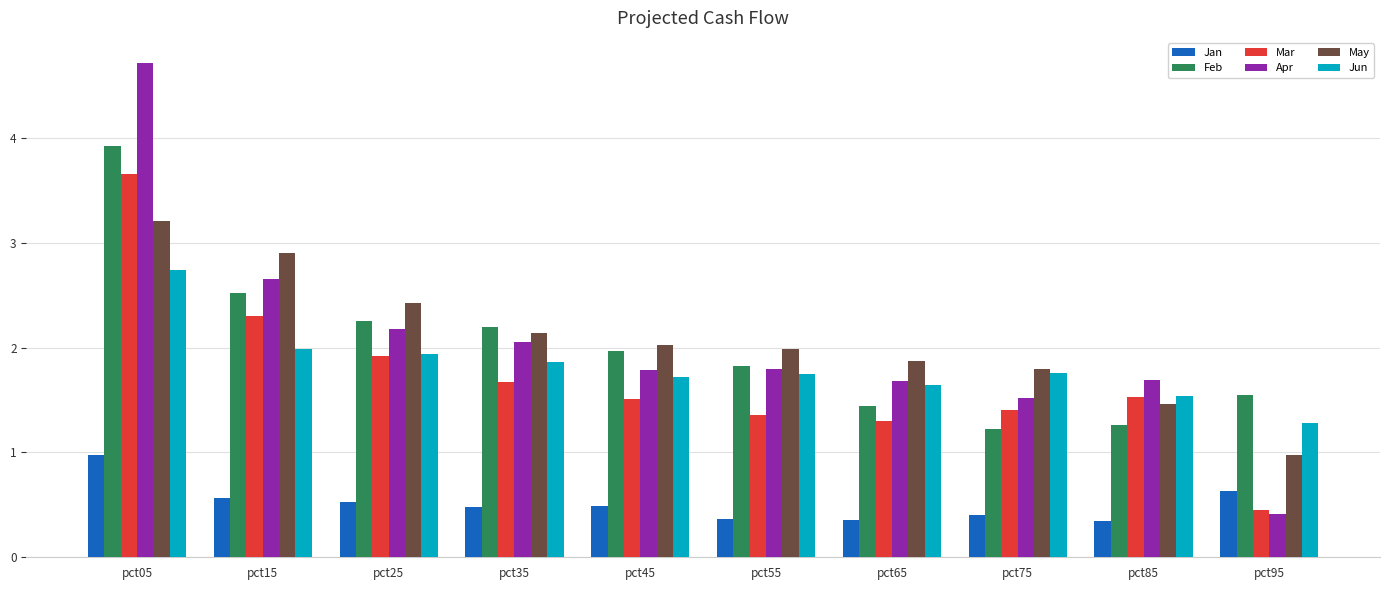

True or false: Apr has a value of 2.7 at pct15.

True